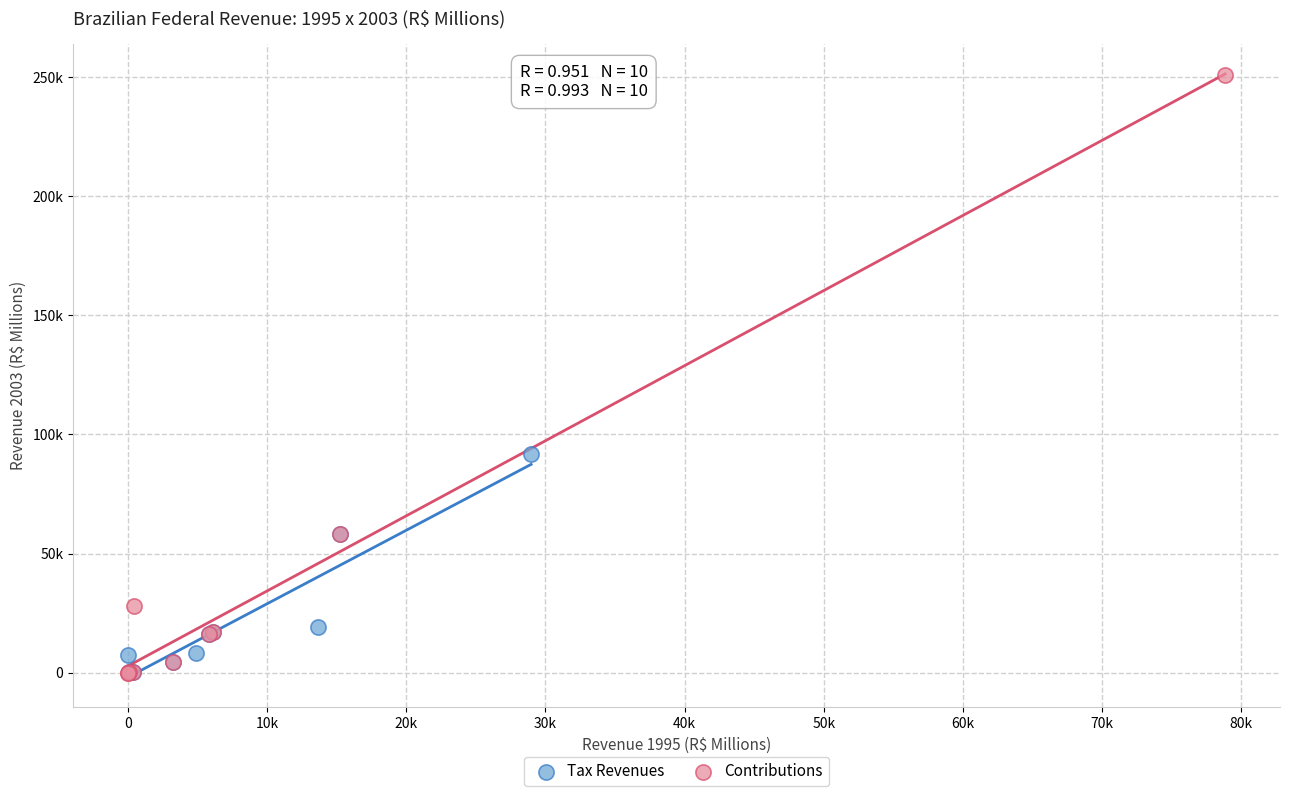

Which series has the widest spread of Y values?

Contributions